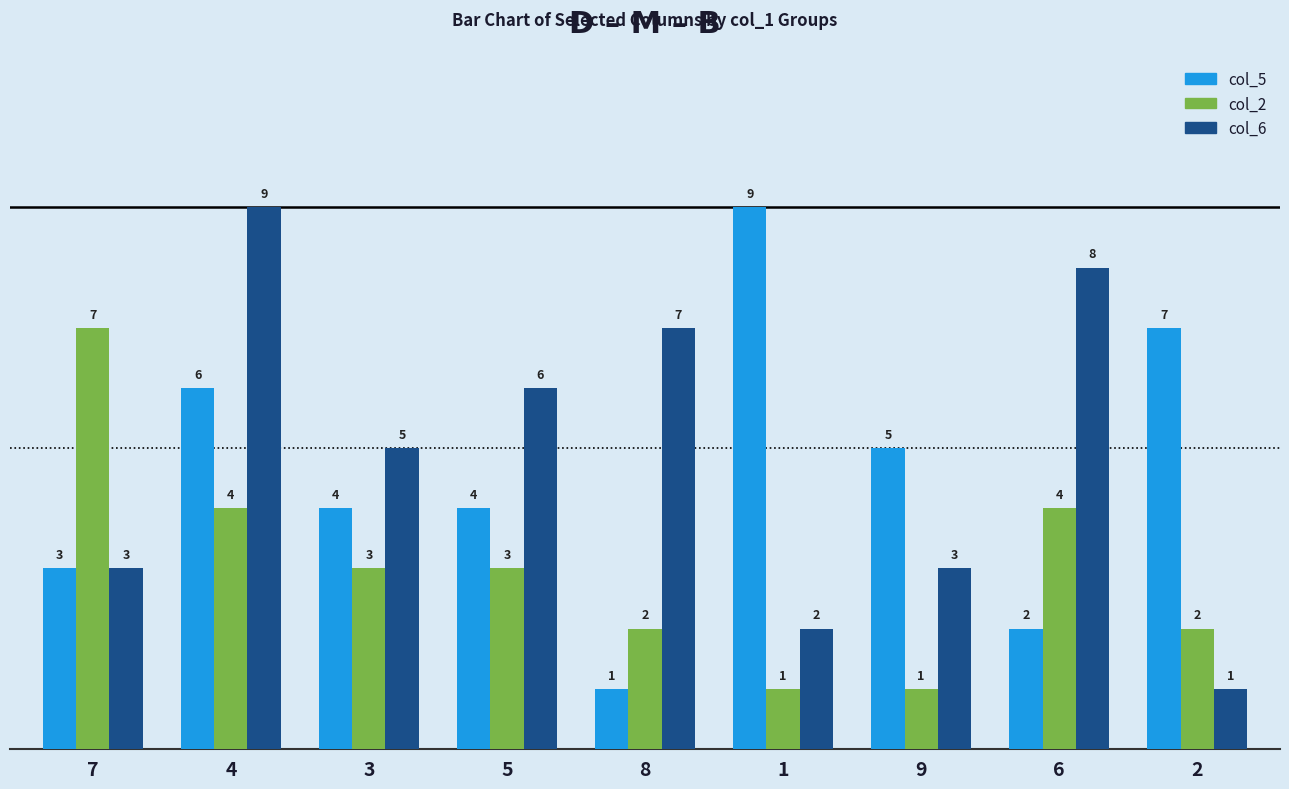

What is the label of the 5th bar from the left?

8